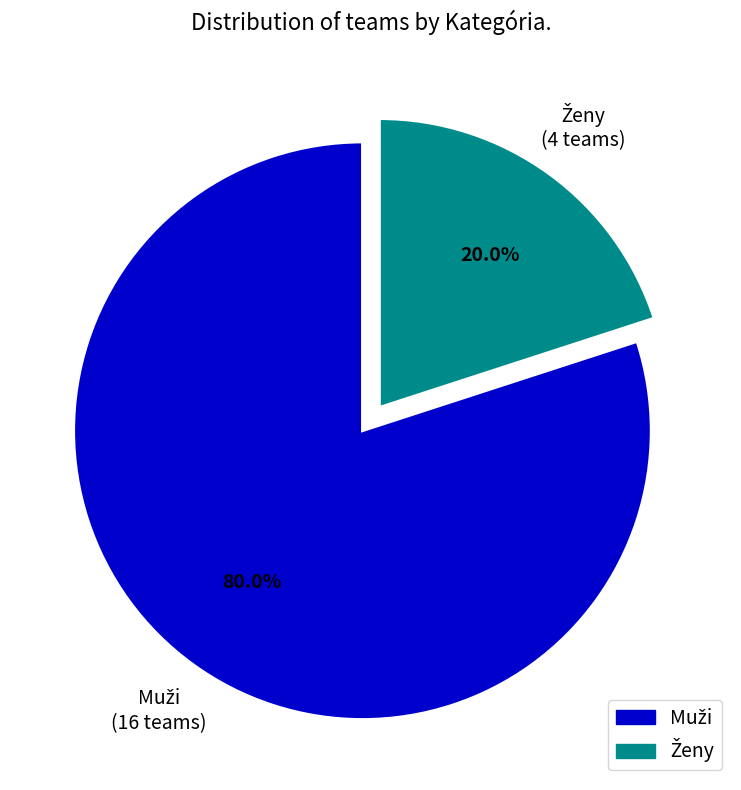

Is there any slice that represents more than half of the pie?

Yes